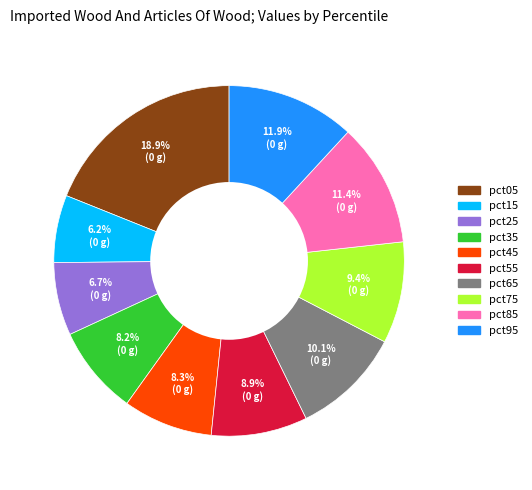

Is it true that pct65 is 1% of the pie?

False